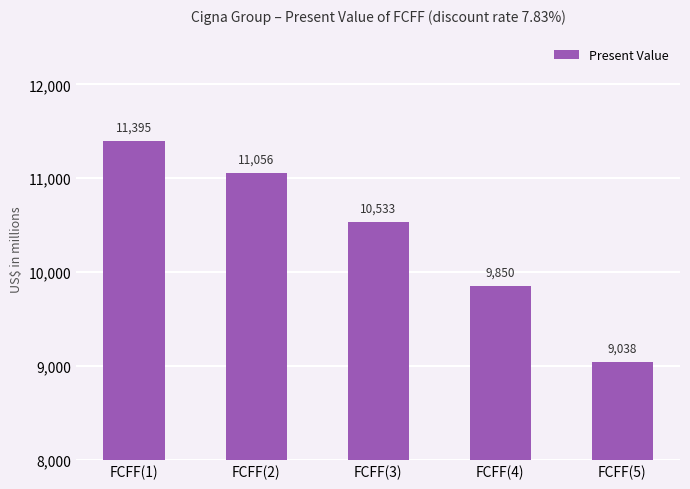

What is the greatest value displayed?

11395